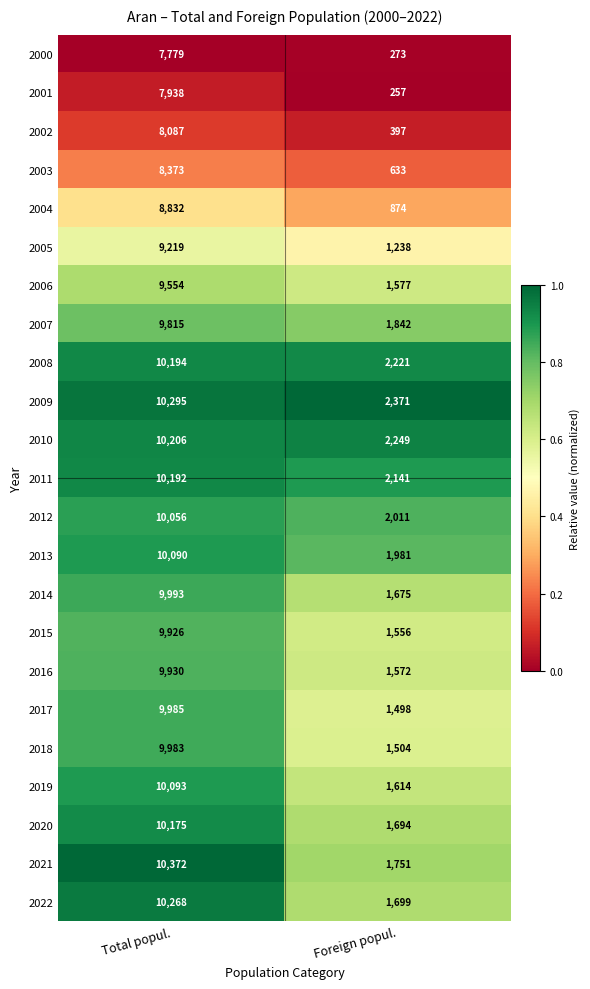

Which label corresponds to the largest value in the chart?

Total popul.